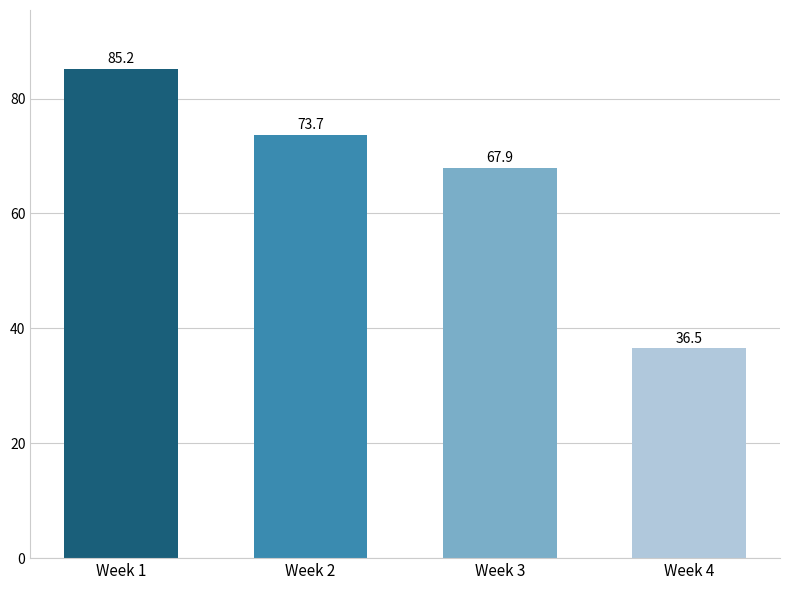

Rank the categories by value from highest to lowest.

Week 1, Week 2, Week 3, Week 4